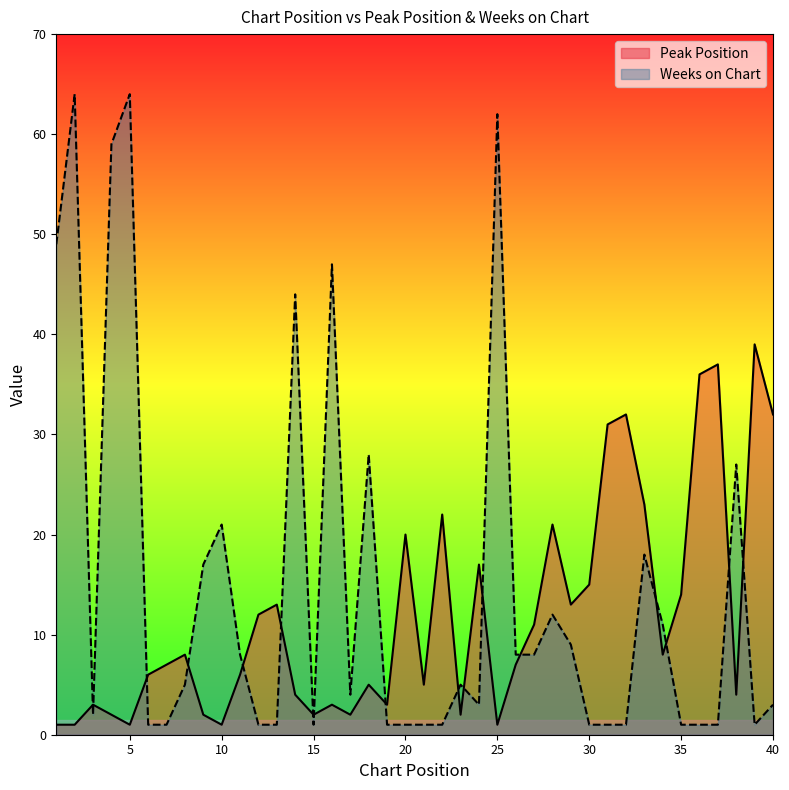

What is the spread (max minus min) of values at 37?

36